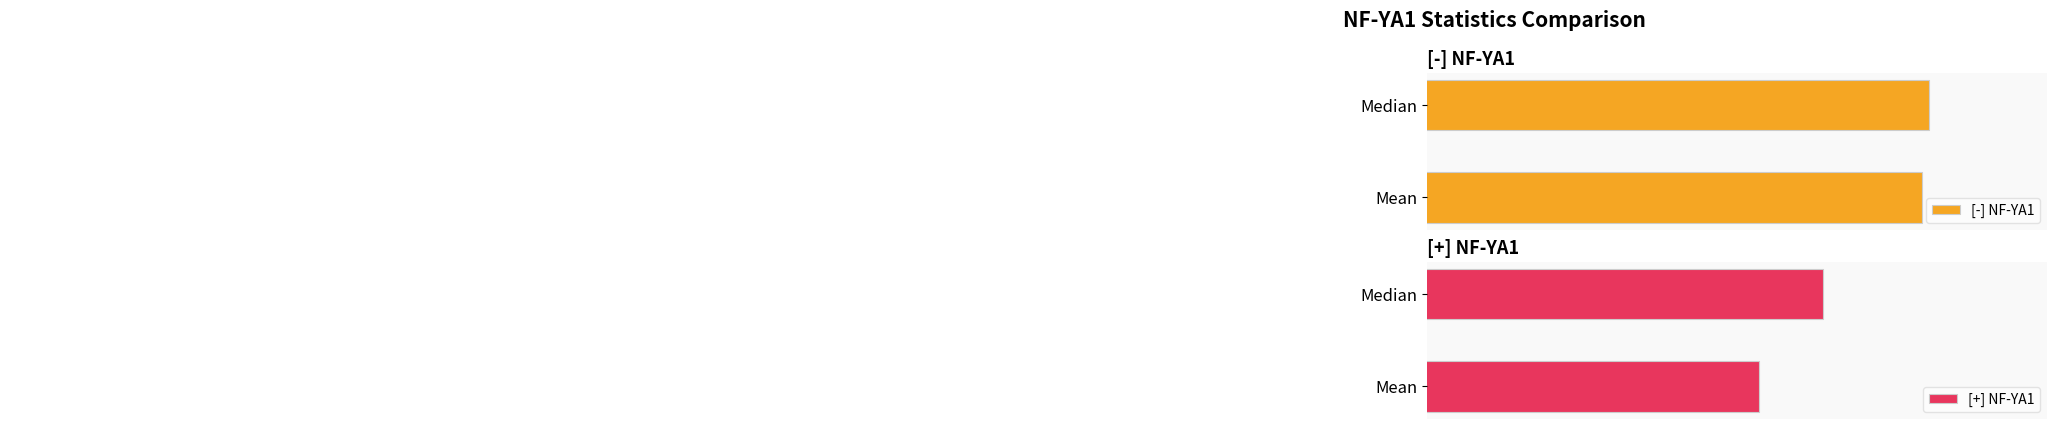

What is the average value of the [+] NF-YA1 series?

95.0